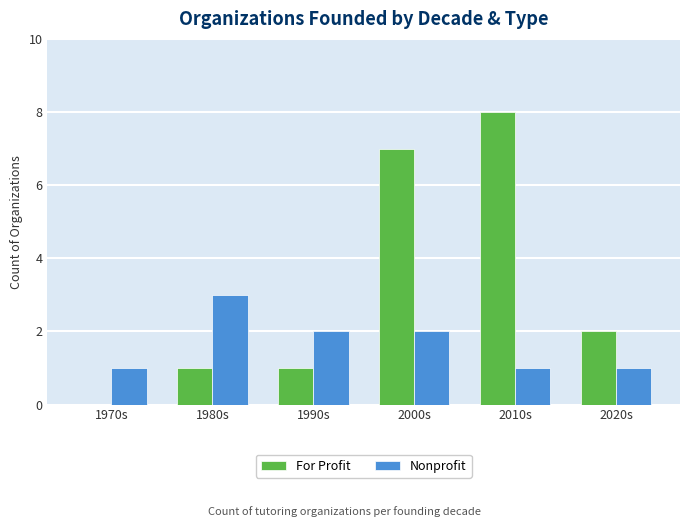

Between 1980s and 2010s, which series saw the biggest shift?

For Profit